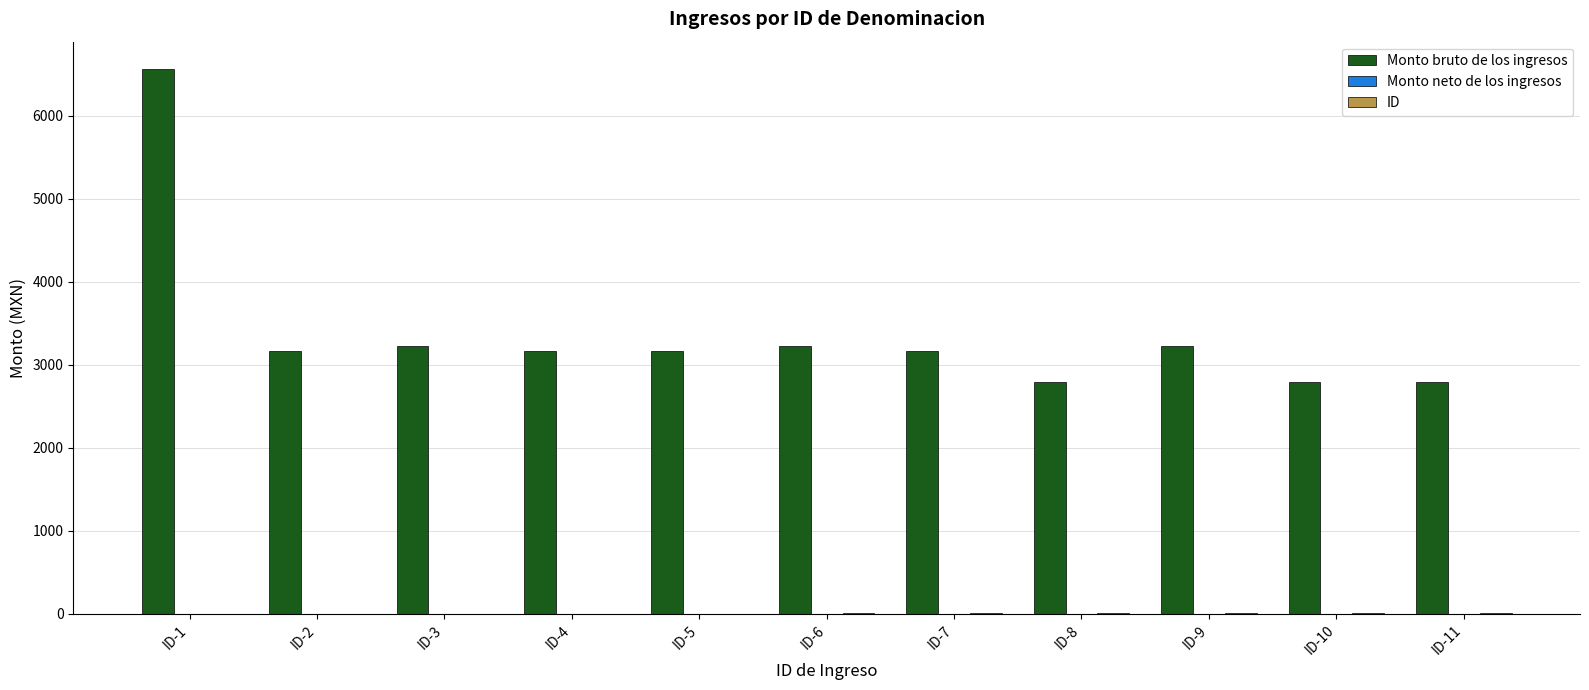

What is the sum of all Monto bruto de los ingresos values?

37269.2